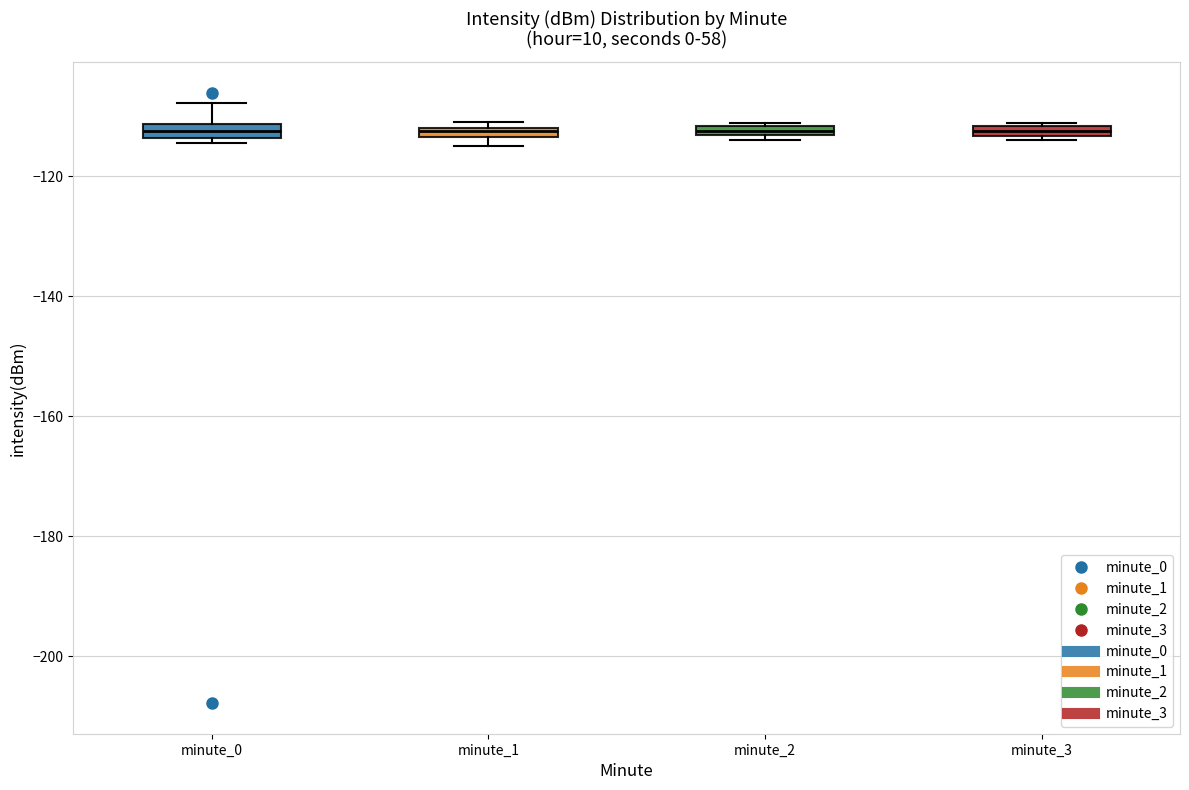

Where is the upper edge of the box for minute_3 on the y-axis? The values are not printed on the chart, so give them approximately, as read against the axis.

-112